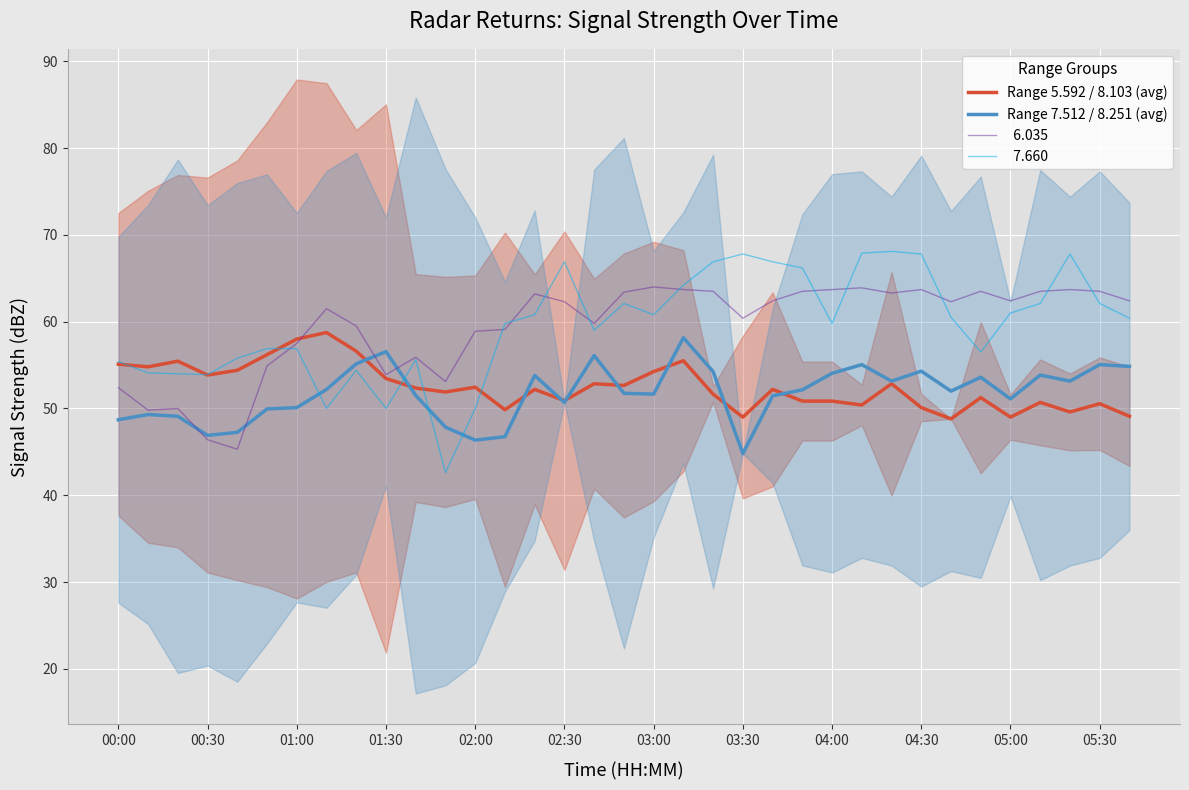

In Range 5.592 / 8.103 (avg), how many points are lower than both neighbors (excluding endpoints)?

11